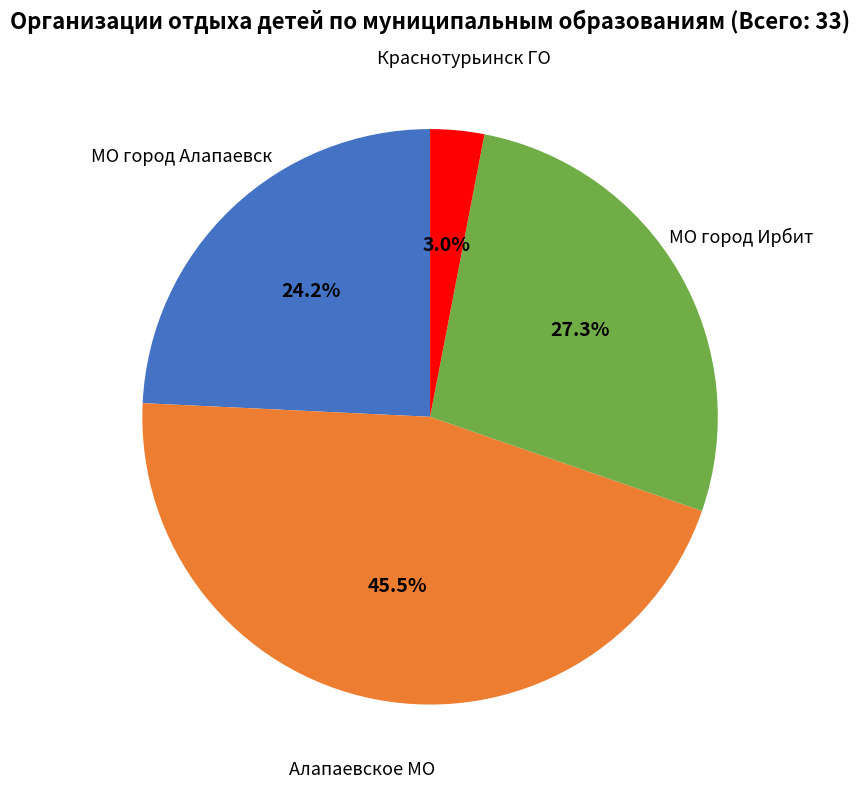

Is there any slice that represents more than half of the pie?

No